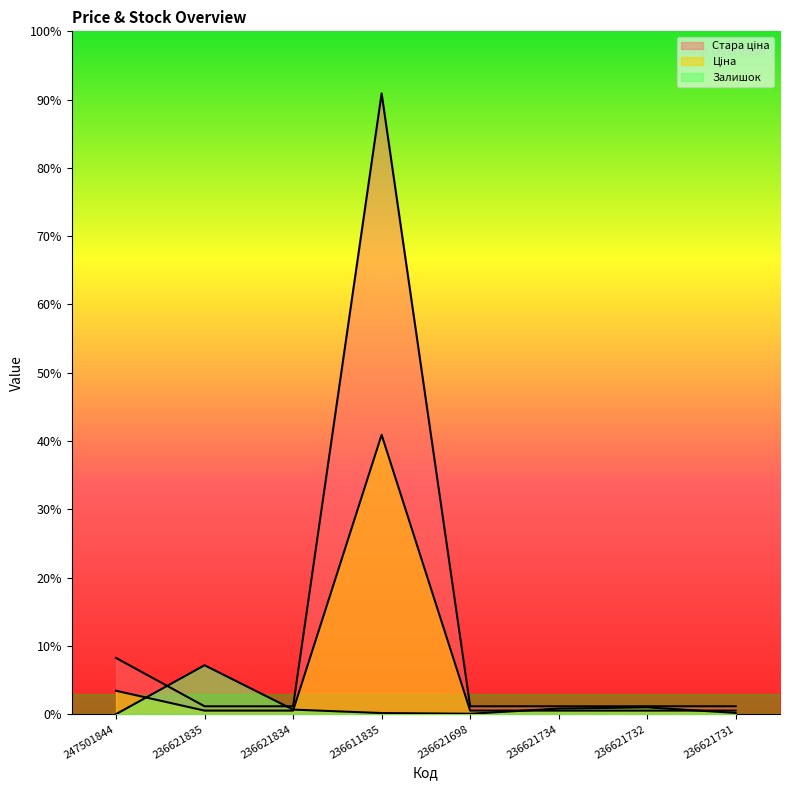

Reading left to right, transcribe all the data shown in this chart.

Ціна: 367.6	55.5	55.5	4396.0	55.5	55.5	55.5	55.5
Стара ціна: 884.2	123.3	123.3	9768.8	123.3	123.3	123.3	123.3
Залишок: 0.0	769.0	71.0	17.0	6.0	87.0	106.0	19.0